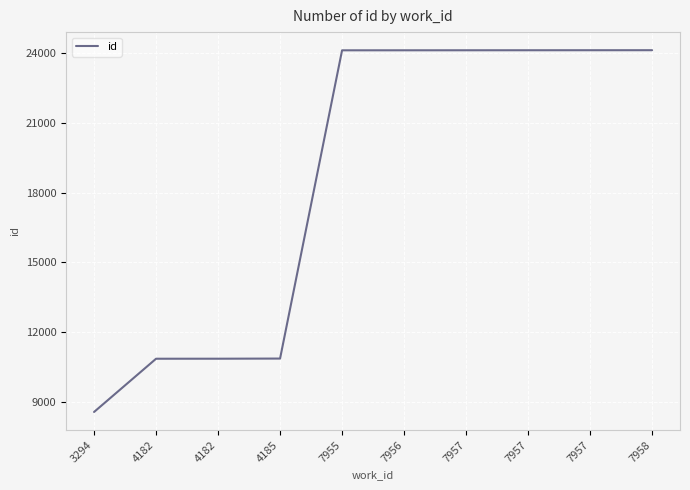

What is the sum of all values?

185893